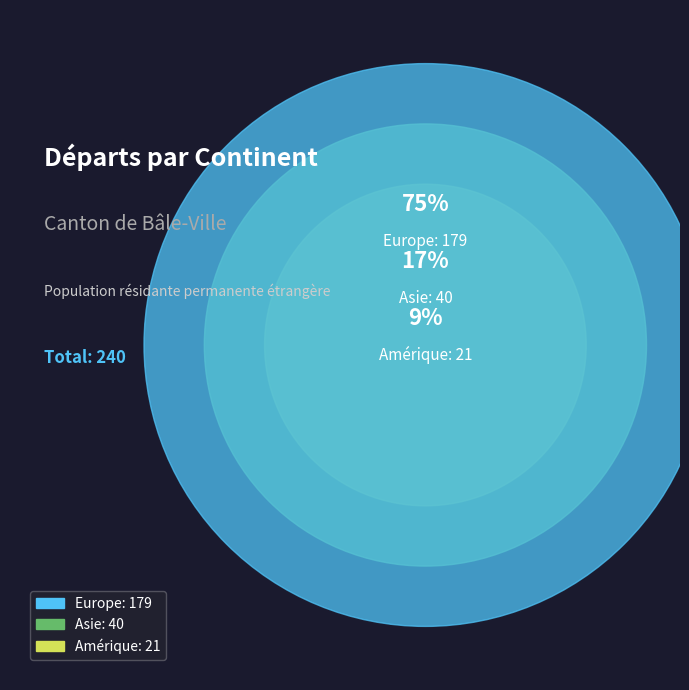

True or false: Asie accounts for 17% of the total.

True